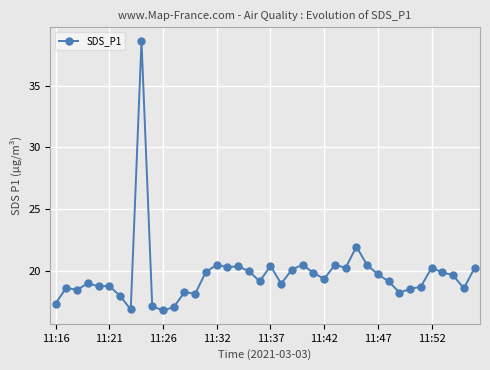

True or false: the data has more than 2 interior local peaks.

True